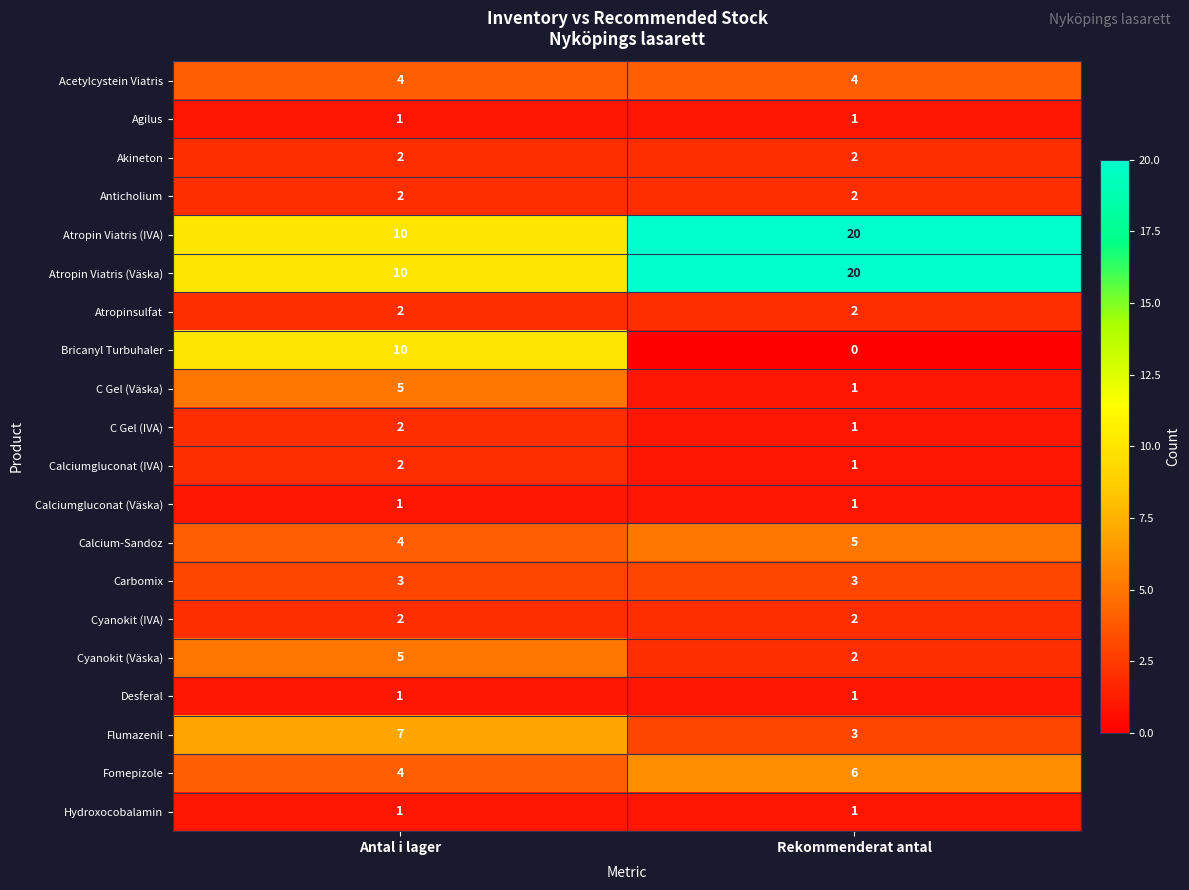

What is the total value across all series at Rekommenderat antal?

78